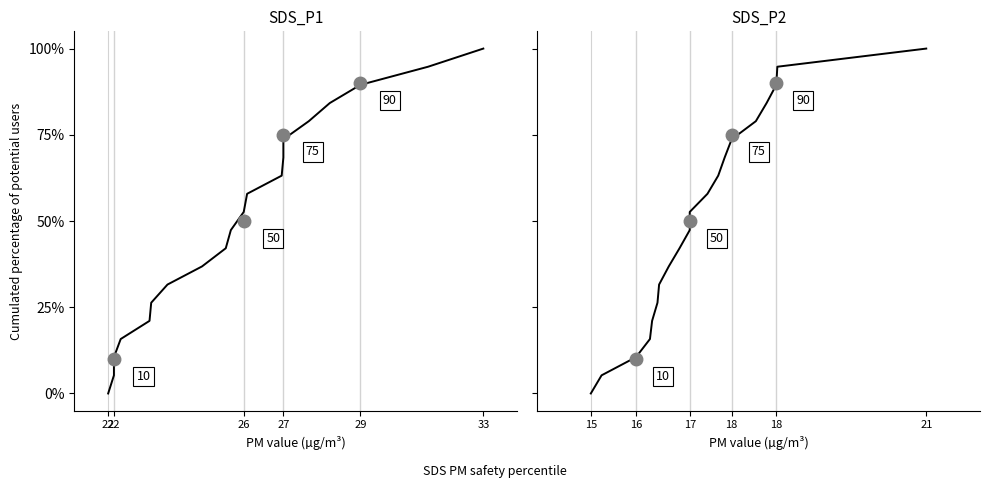

What is the sum of all SDS_P1 values?

1000.0